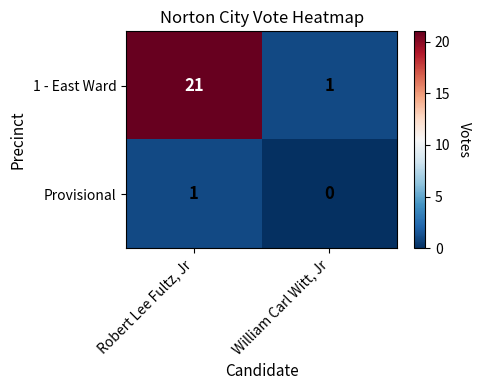

True or false: 1 - East Ward has a value of 30 at Robert Lee Fultz, Jr.

False